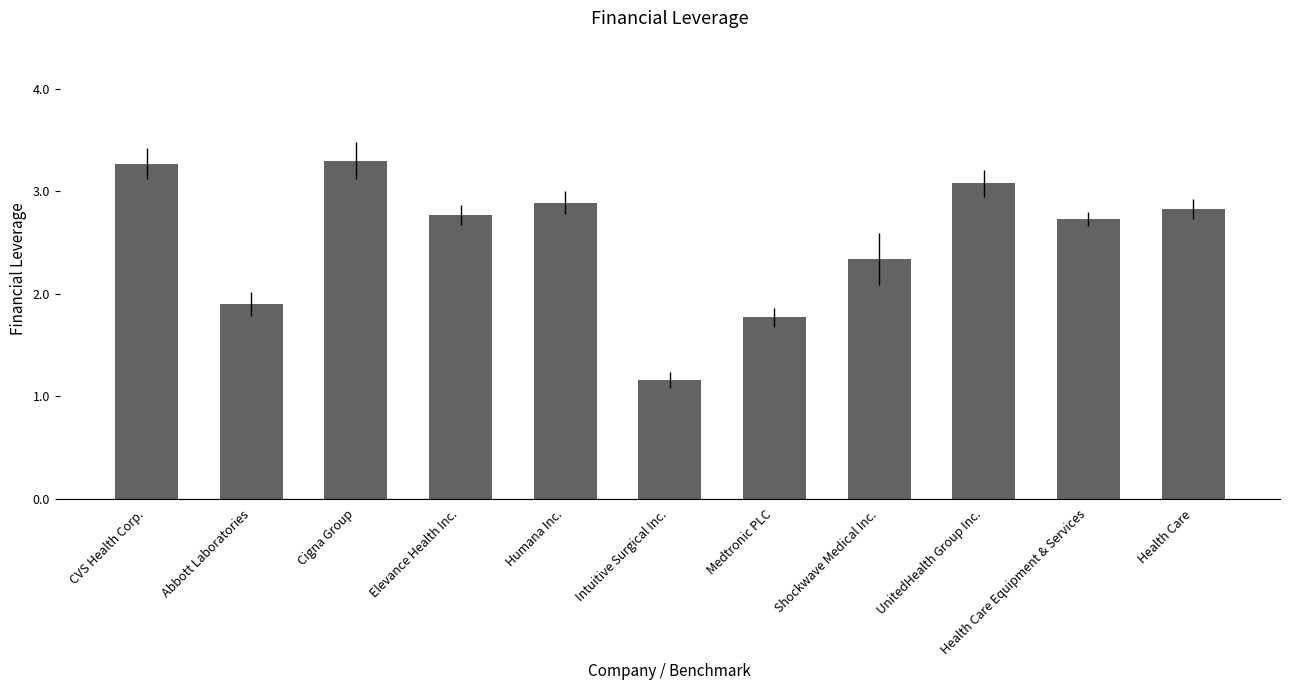

Which has a higher value, Cigna Group or Health Care?

Cigna Group